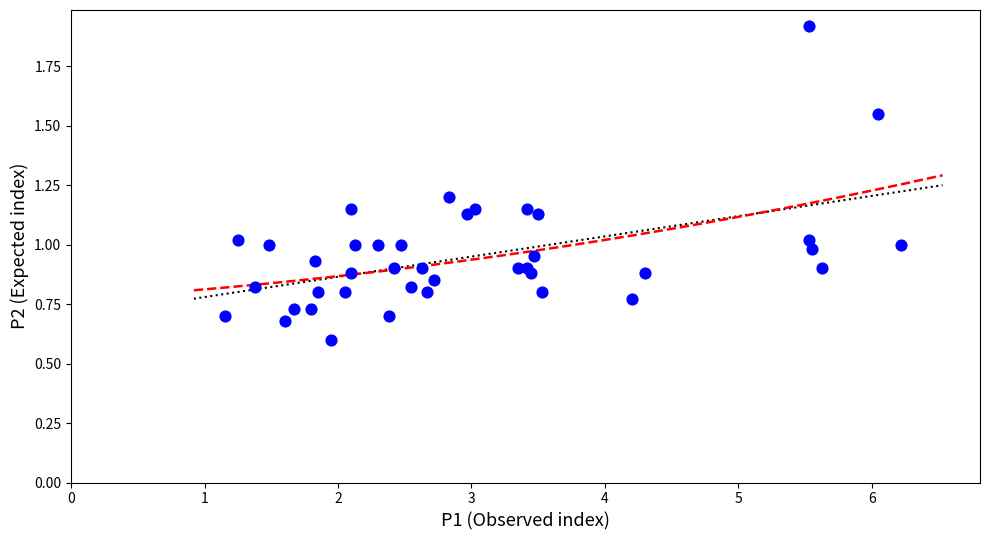

What is the range of X values (max minus min)?

5.1